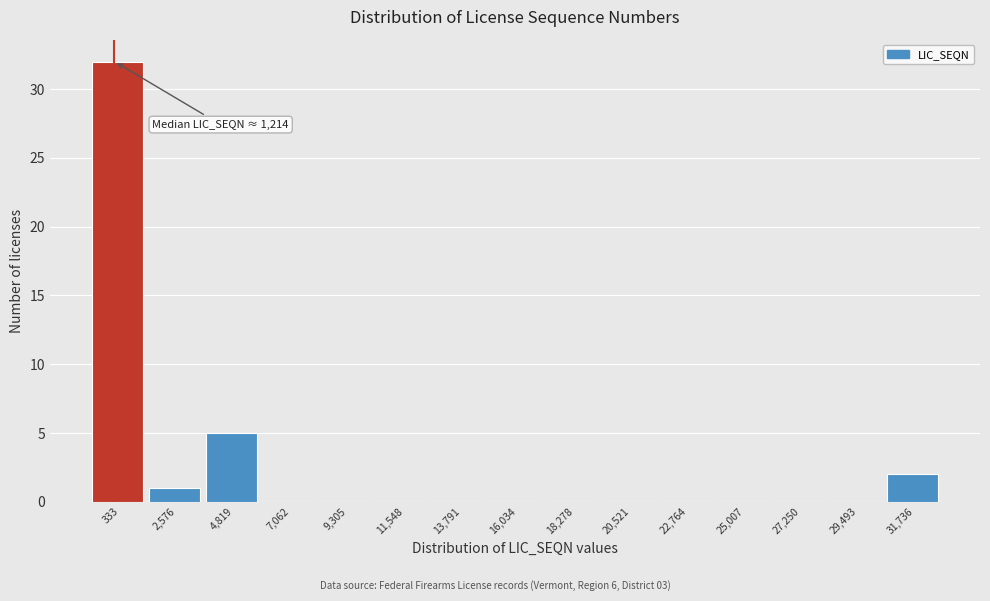

Reading left to right, transcribe all the data shown in this chart.

333=32	2,576=1	4,819=5	7,062=0	9,305=0	11,548=0	13,791=0	16,034=0	18,278=0	20,521=0	22,764=0	25,007=0	27,250=0	29,493=0	31,736=2